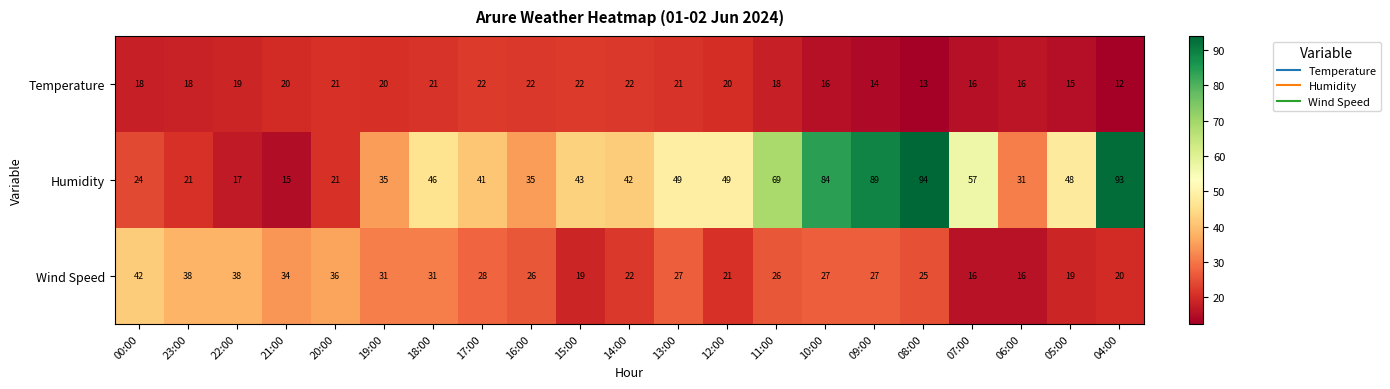

The value of Humidity at 14:00 is 42. True or false?

True